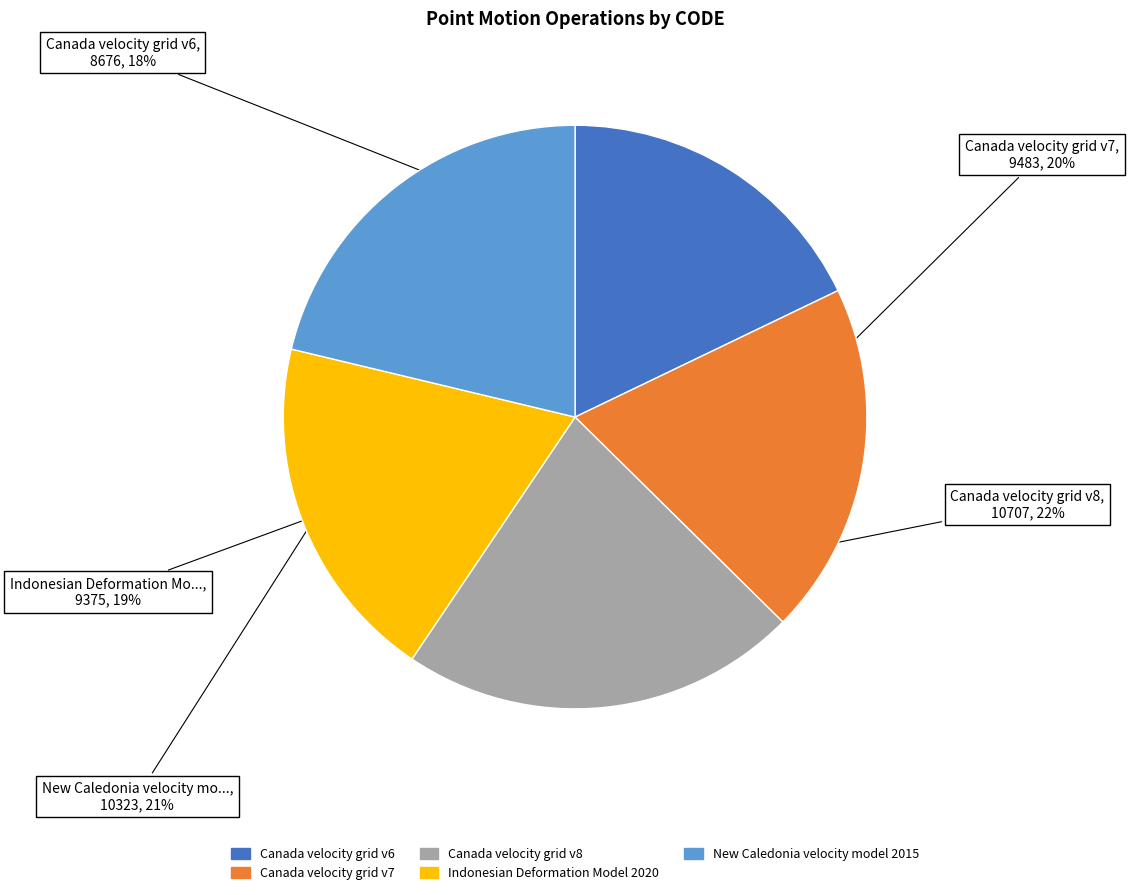

How many segments does this pie chart have?

5